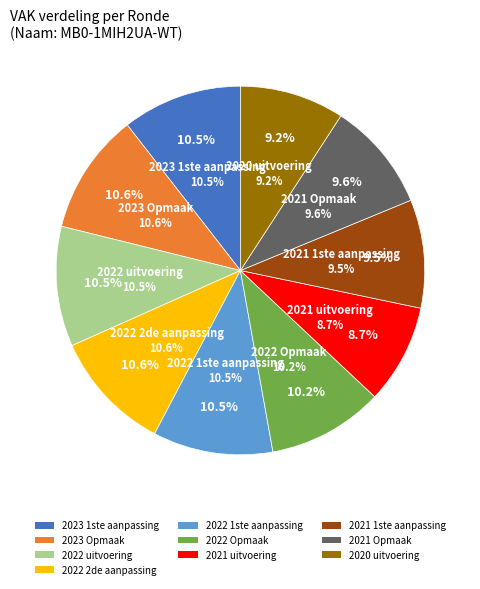

What percentage is NOT represented by 2023 Opmaak?

89.4%